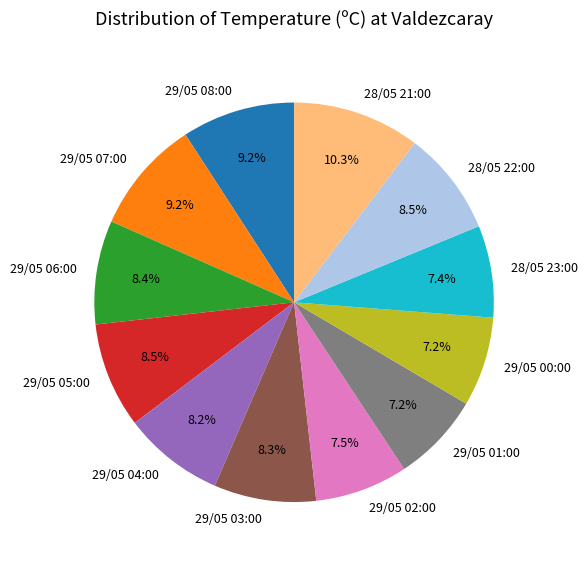

To the nearest percent, what is the combined percentage of 28/05 23:00 and 29/05 06:00?

16%